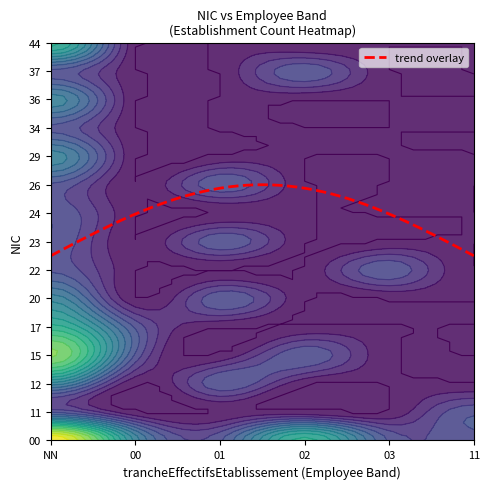

What is the difference between the maximum and second lowest values in the 15 series?

4